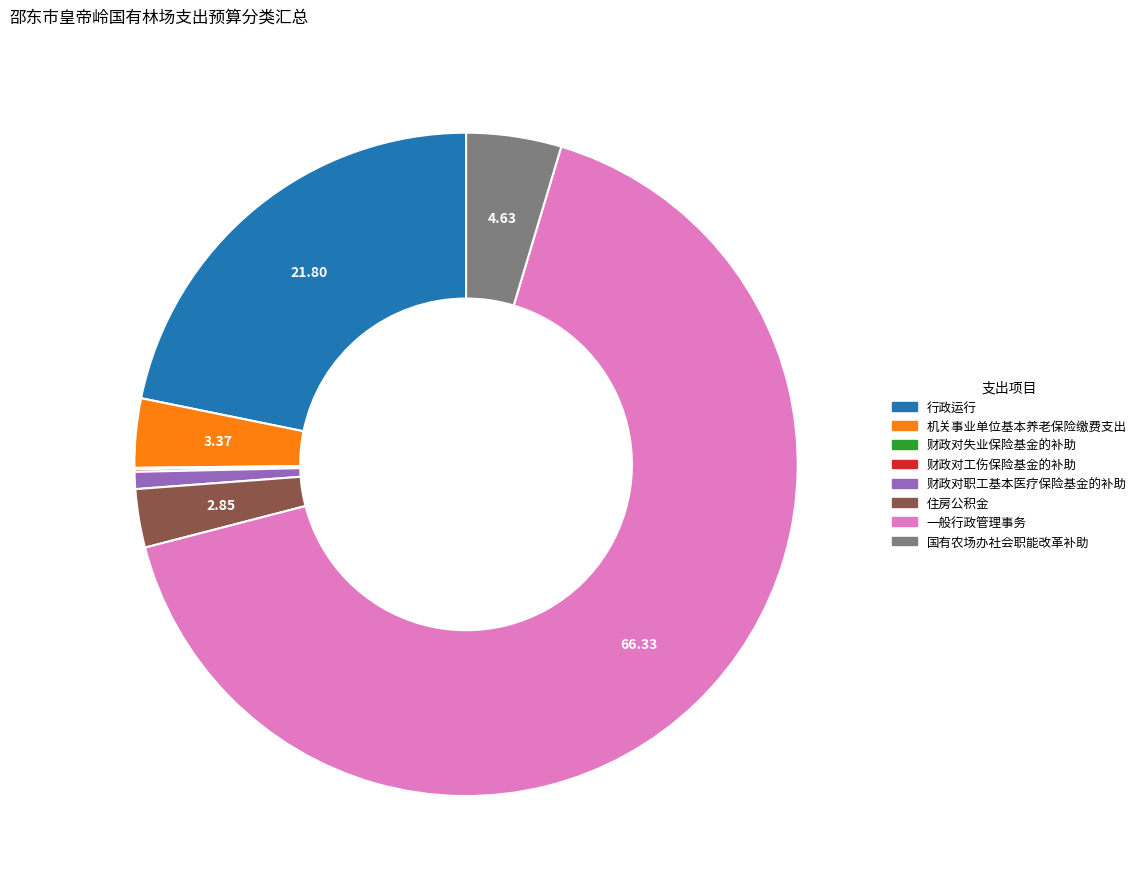

What is the largest slice in the pie chart?

一般行政管理事务